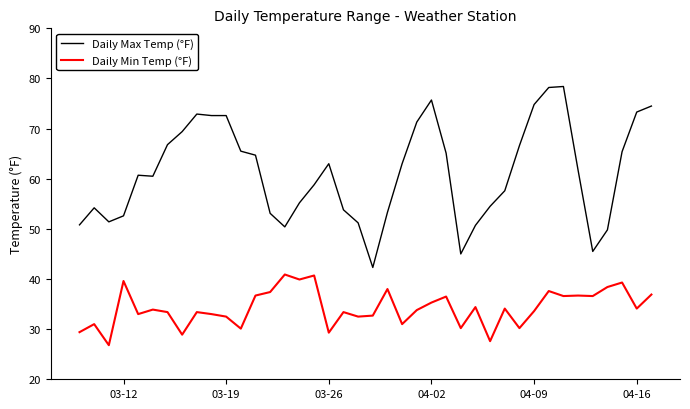

Which series has the largest range (max minus min)?

Daily Max Temp (°F)